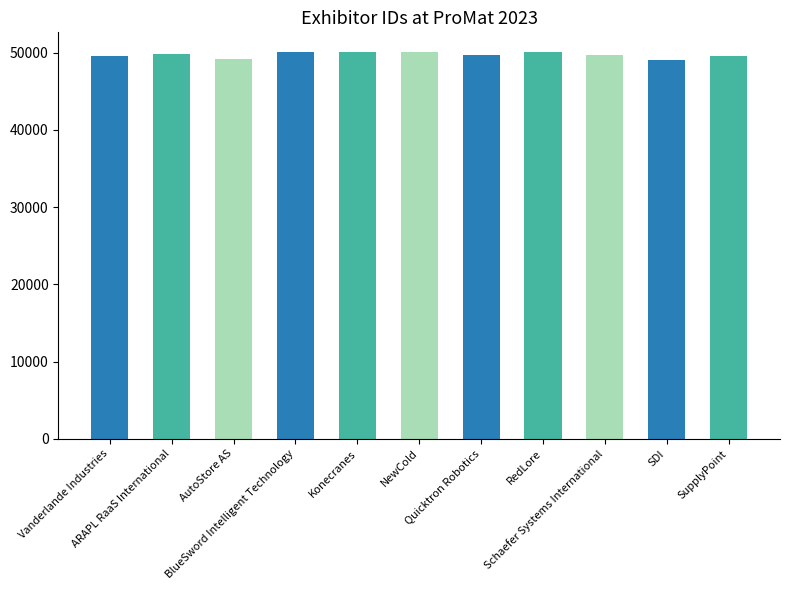

How many data points does each series have?

11